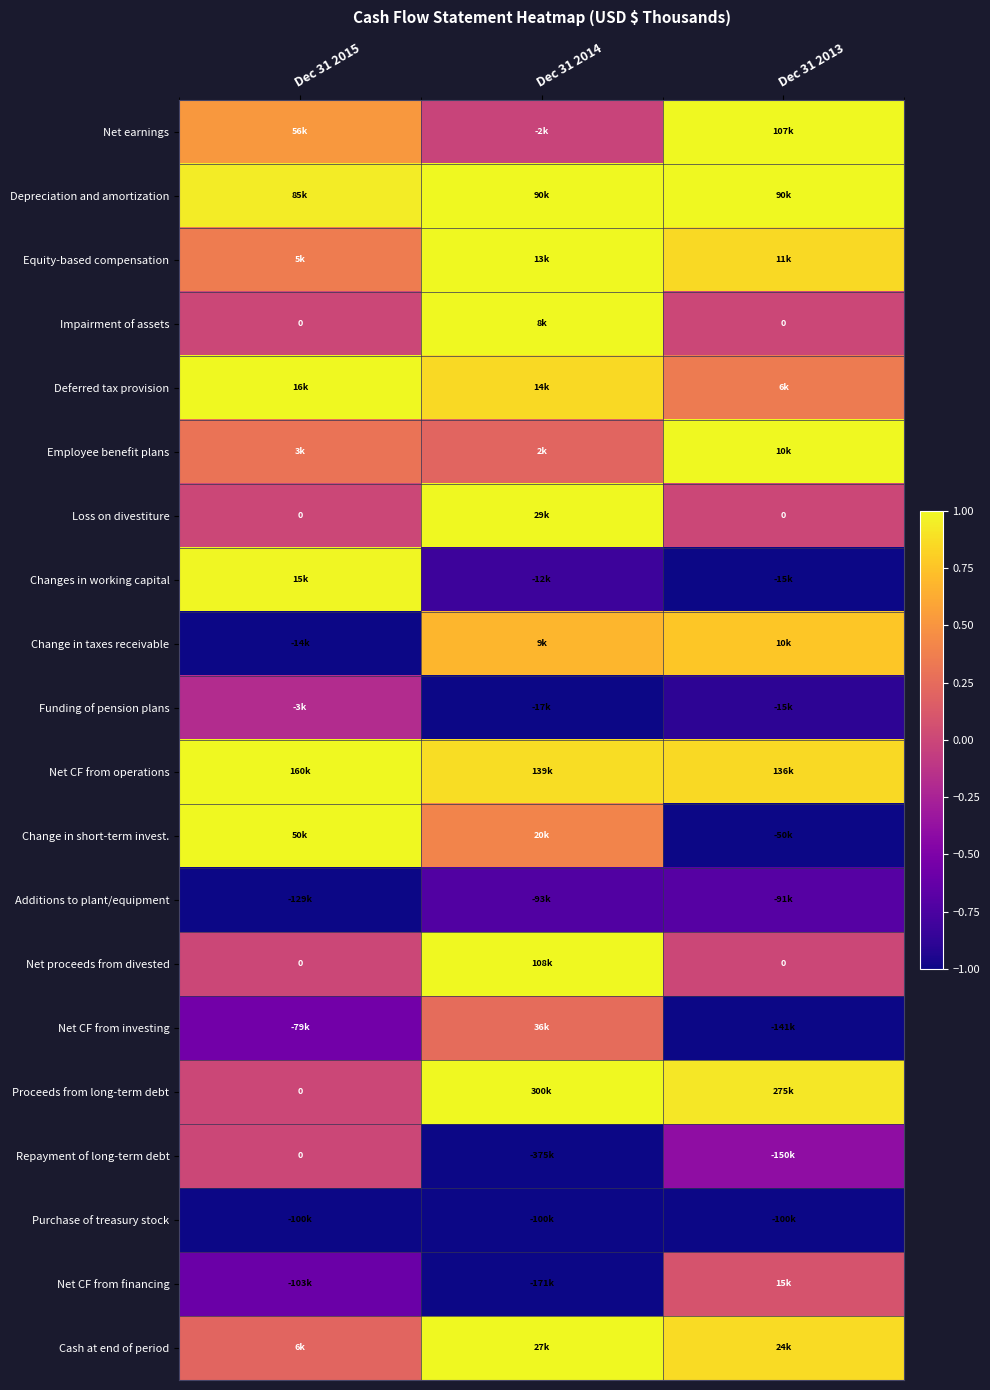

True or false: Net proceeds from divested has a value of 0.0 at Dec 31 2013.

True